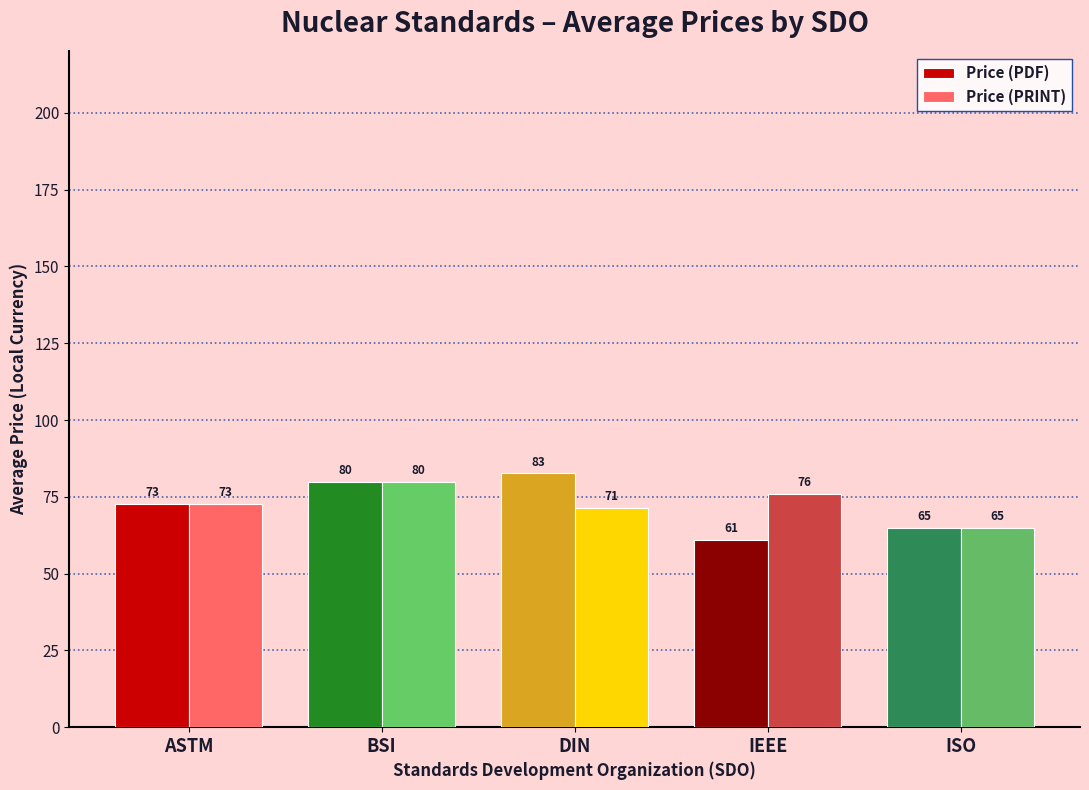

What is the sum of all Price (PRINT) values?

365.1